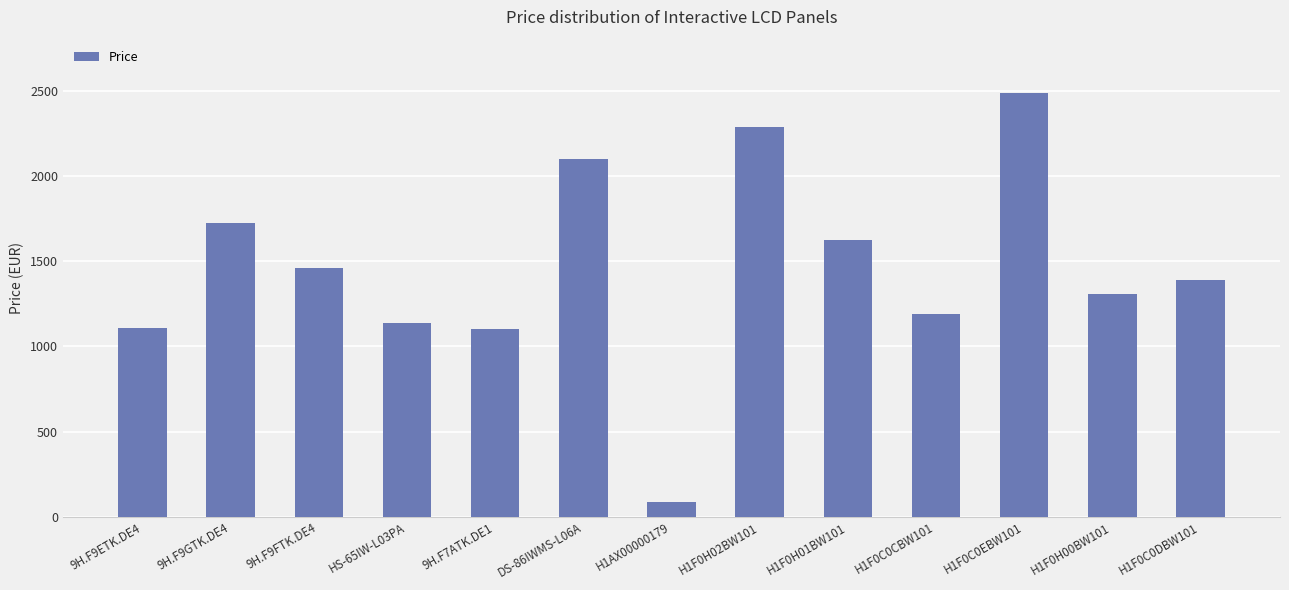

At which category does the chart reach its peak across all series?

H1F0C0EBW101